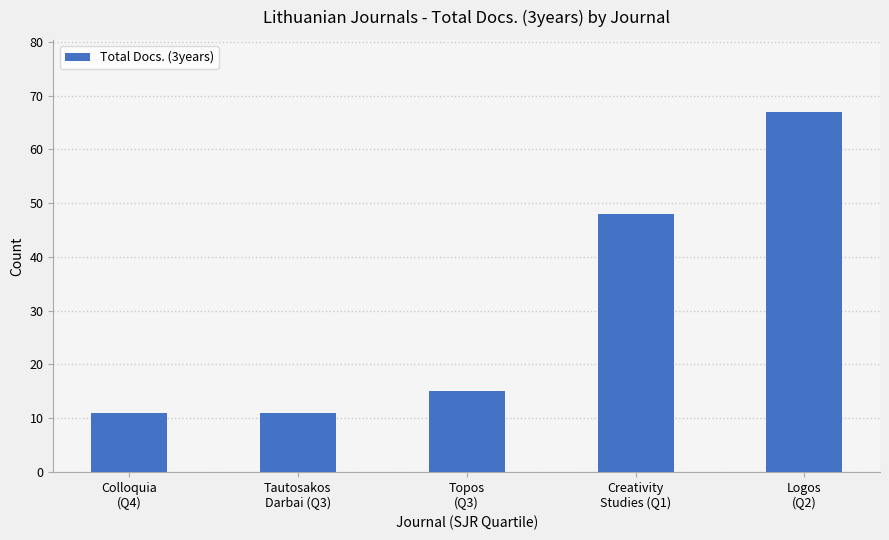

What is the sum of the values at Topos
(Q3) and Logos
(Q2)?

82